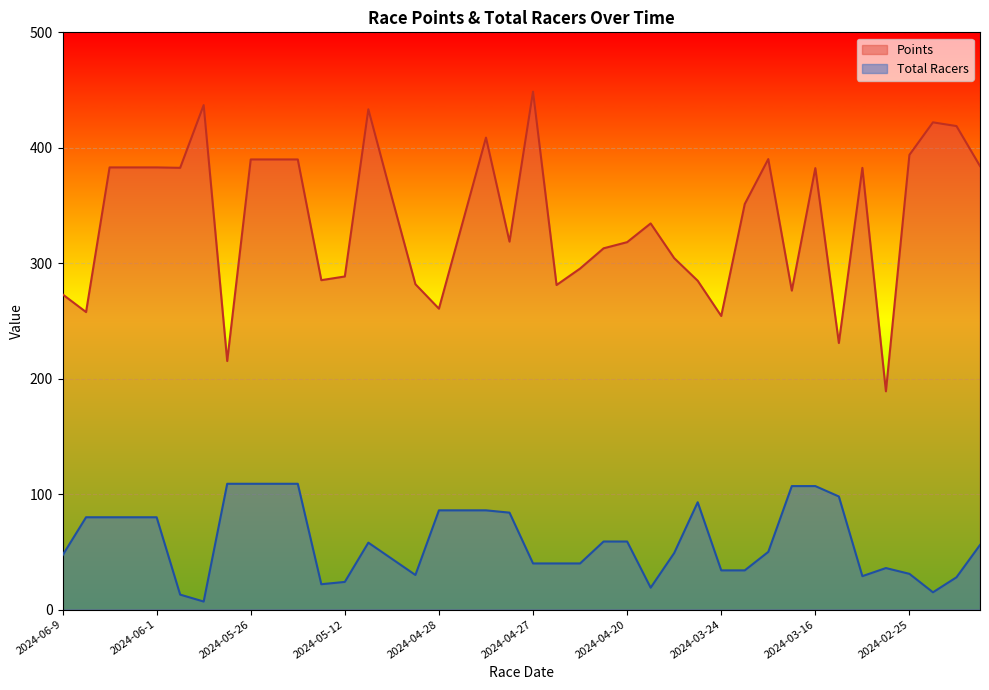

The Points series shows 230.9 at 2024-03-9. True or false?

True